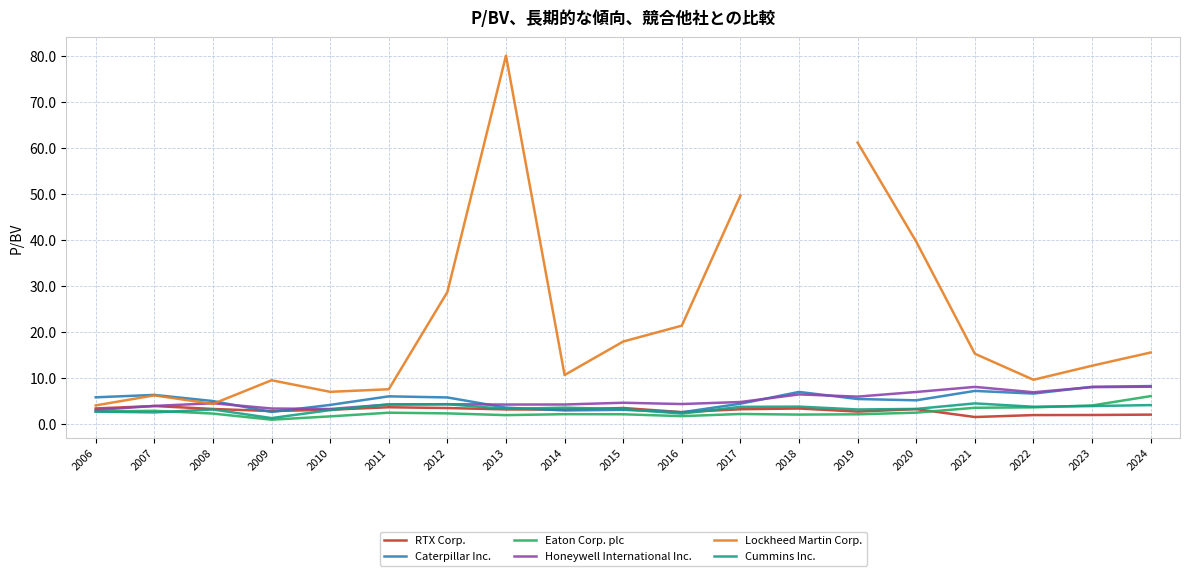

Read the Cummins Inc. value at 2012.

4.3